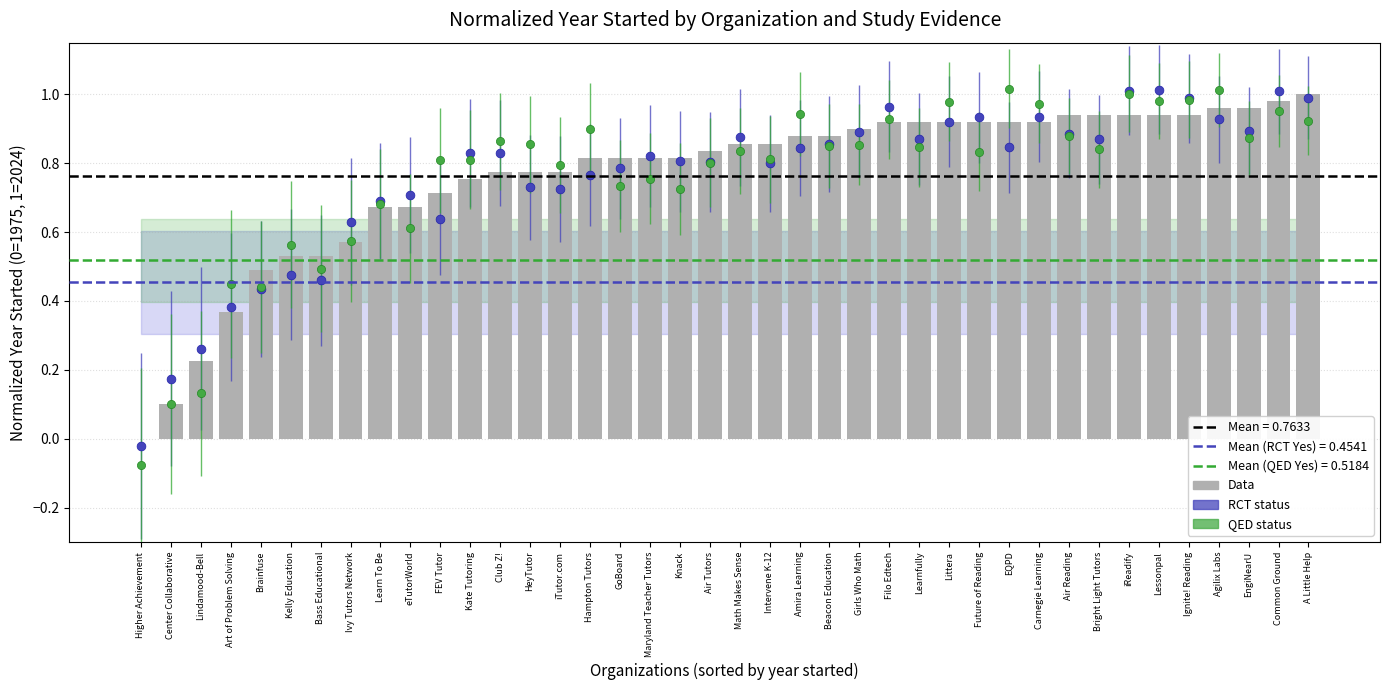

Which series reaches the maximum Y coordinate?

QED status